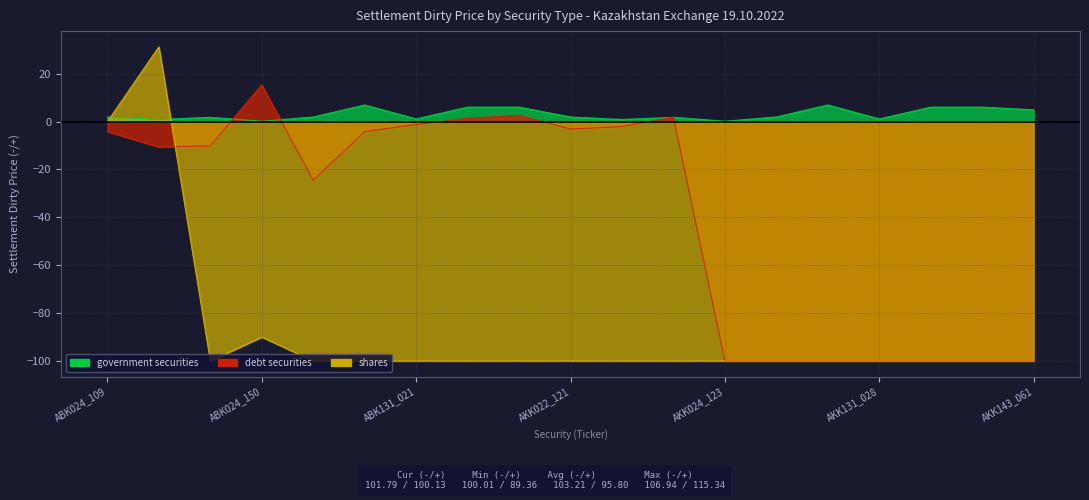

Which series ends up on top after the final intersection of government securities and debt securities?

government securities